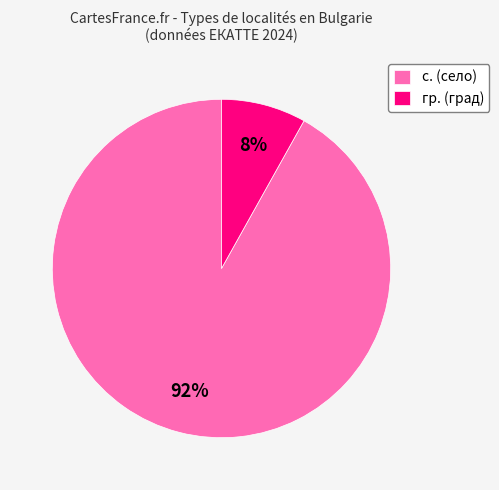

Which slice represents more than half of the pie?

с.